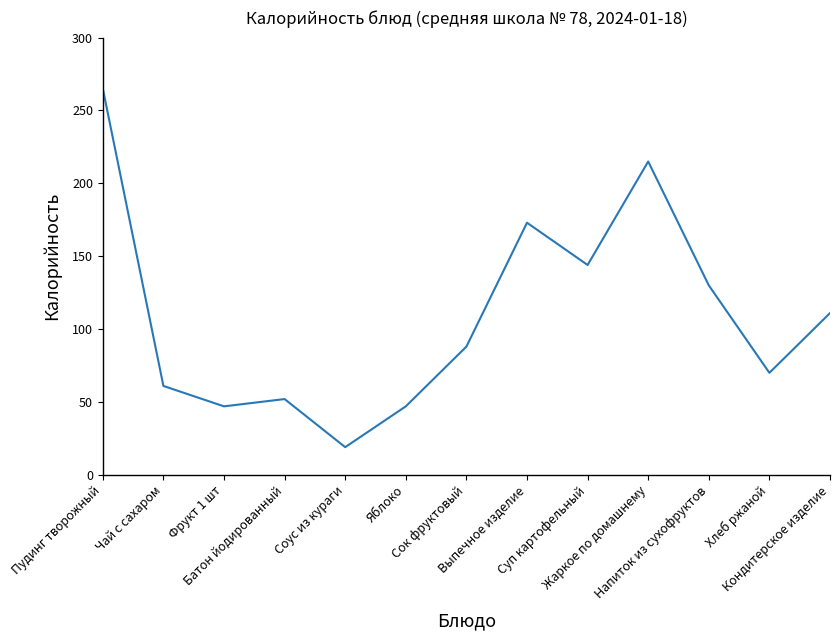

What is the maximum value shown in the chart?

265